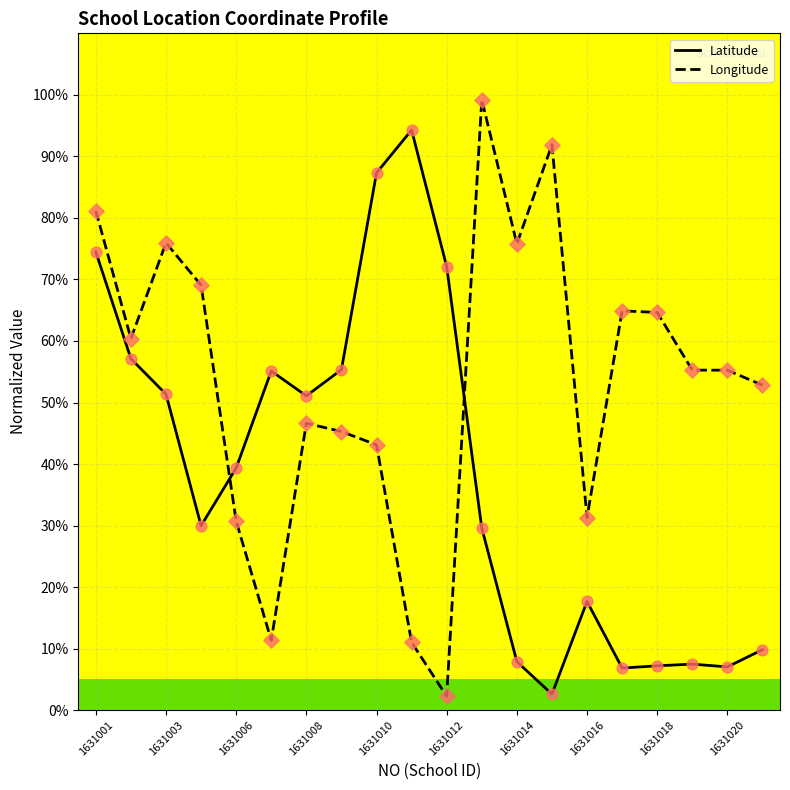

Which series has the largest total across all categories?

Longitude